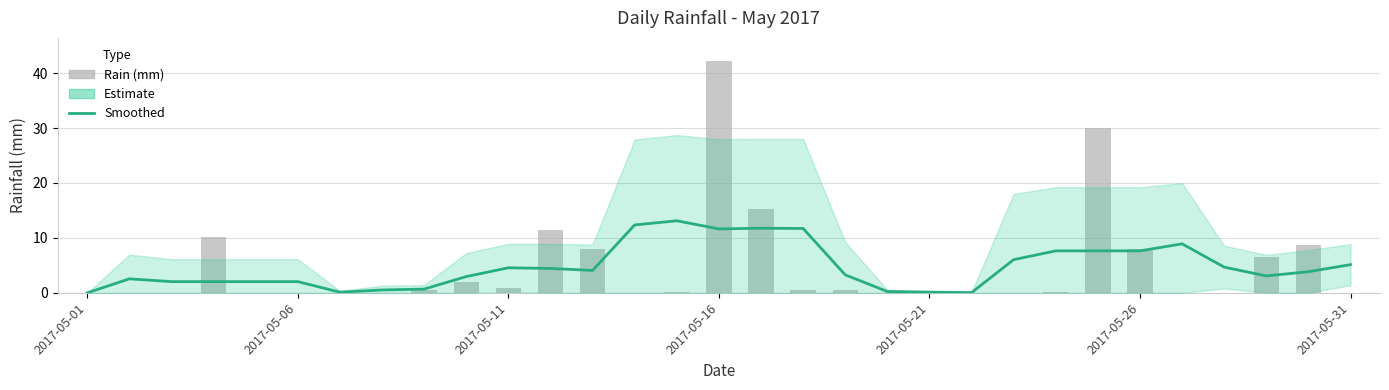

What is the difference between the highest and lowest values at 13?

12.4